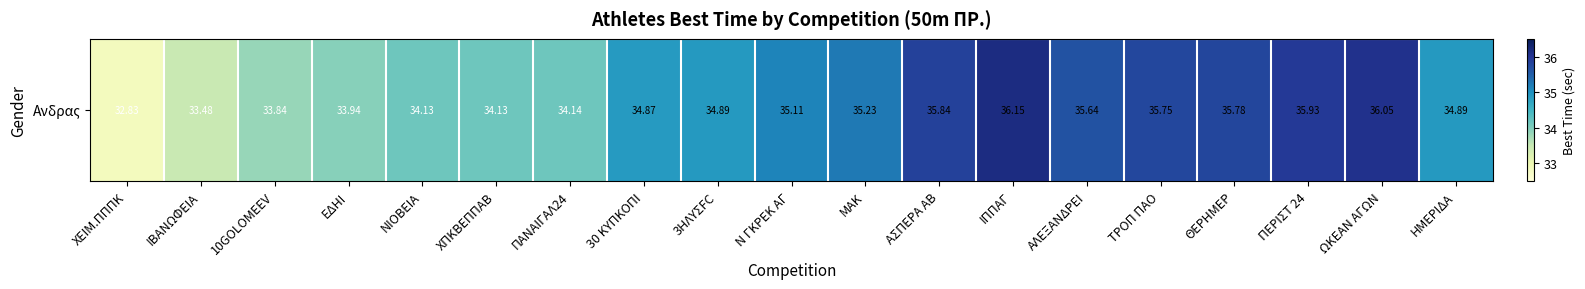

Reading left to right, list all the values displayed in this chart.

32.8	33.5	33.8	33.9	34.1	34.1	34.1	34.9	34.9	35.1	35.2	35.8	36.1	35.6	35.8	35.8	35.9	36.0	34.9